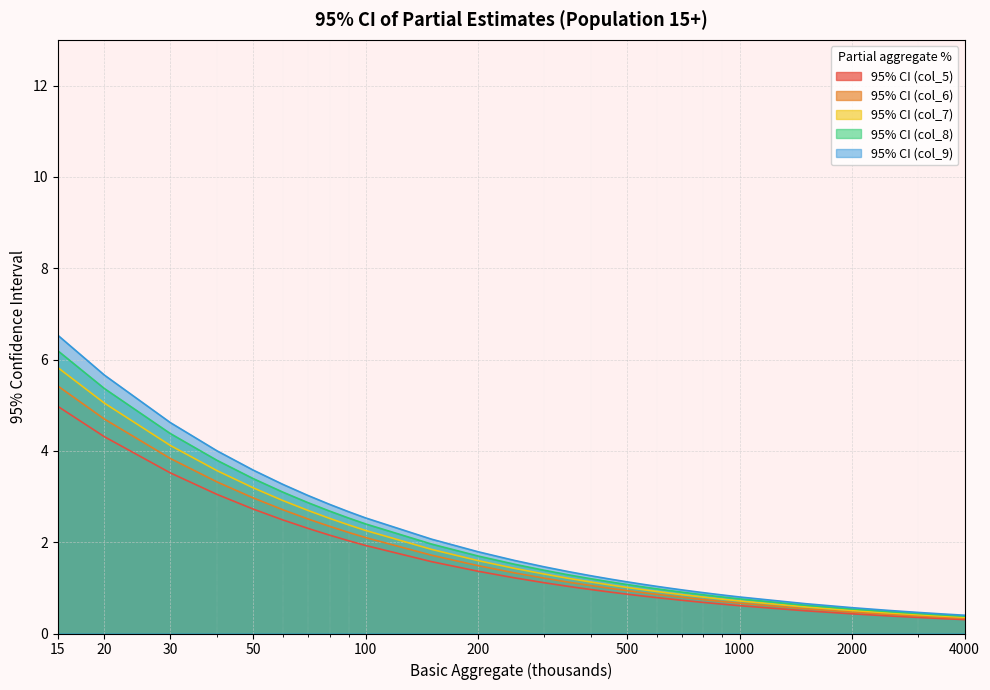

Which label corresponds to the largest value in the chart?

15